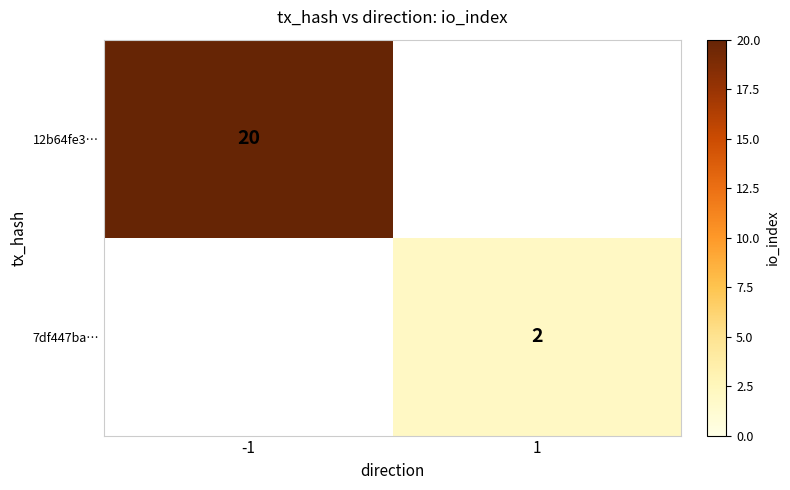

At how many categories does at least one series exceed 19?

1